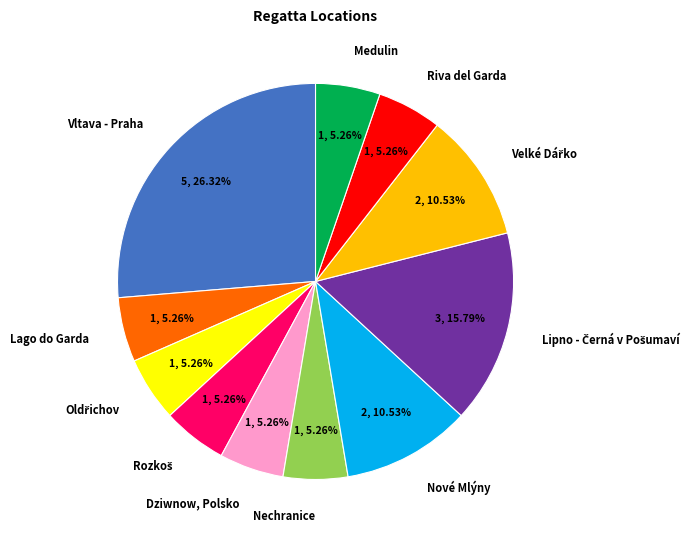

Which category has the biggest portion of the pie?

Vltava - Praha